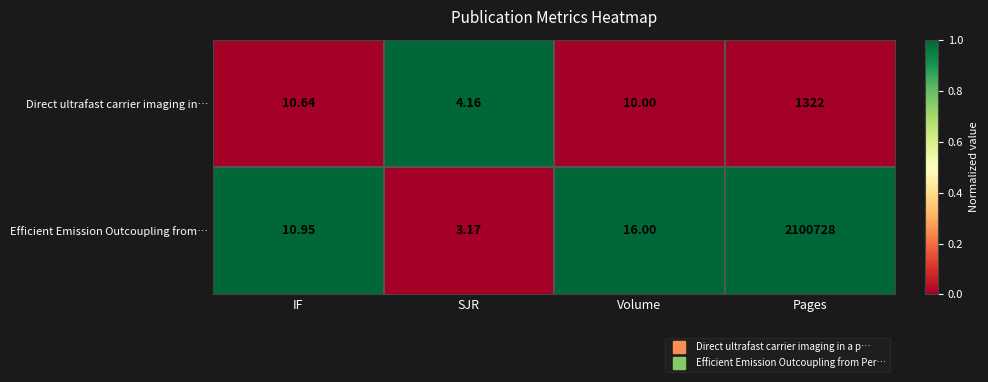

What is the spread (max minus min) of values at IF?

0.3